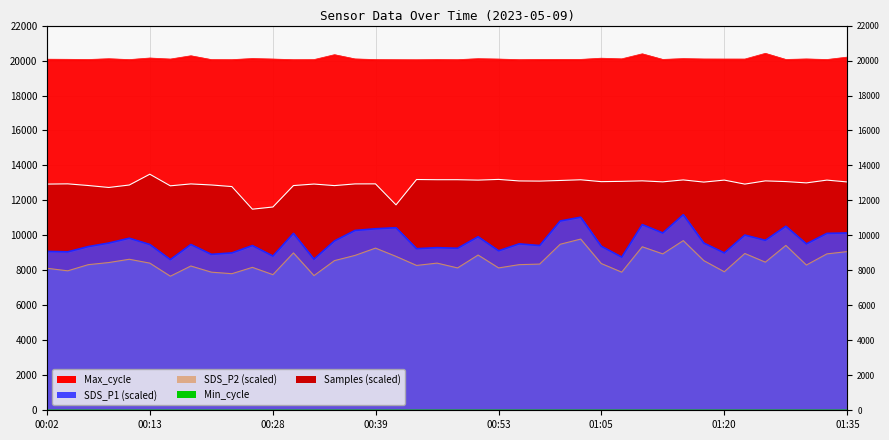

What is the sum of the Max_cycle values at 01:00 and 00:09?

40163.0